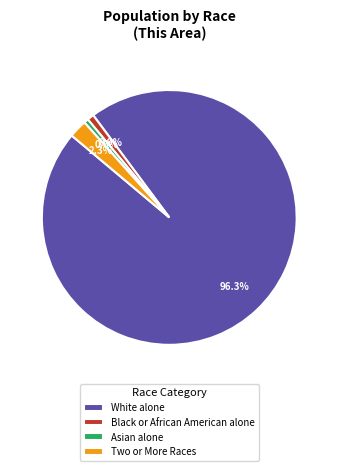

Is the sum of Two or More Races and Black or African American alone greater than half?

No